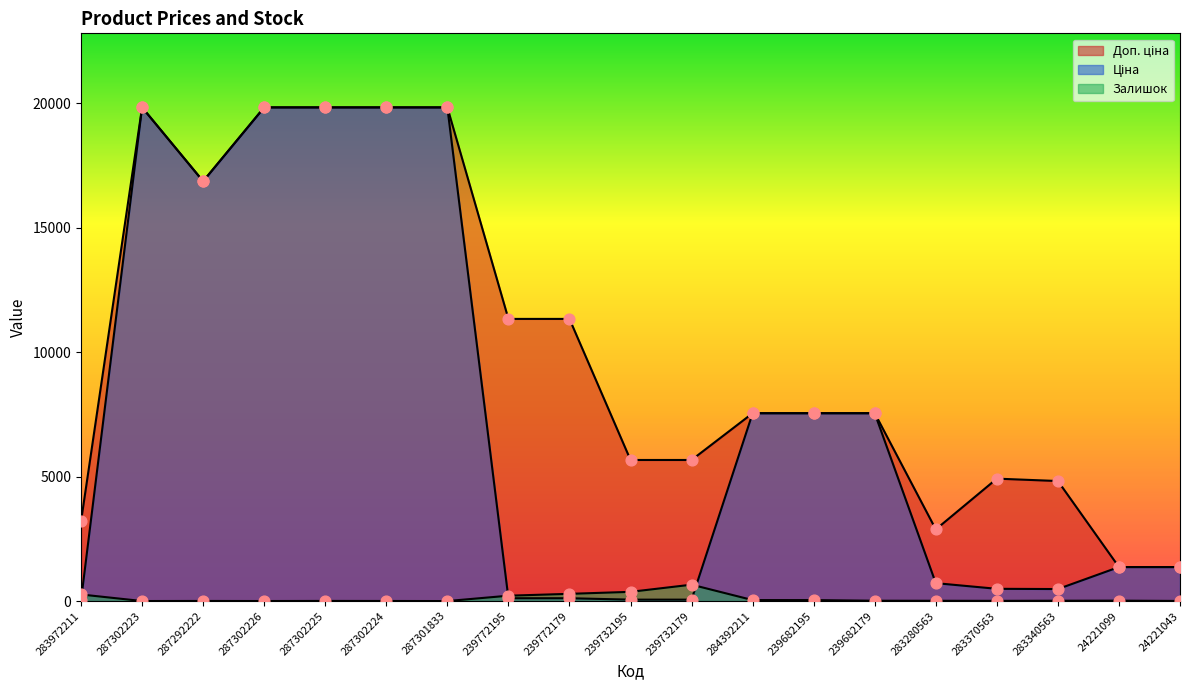

Which series has the largest total across all categories?

Доп. ціна